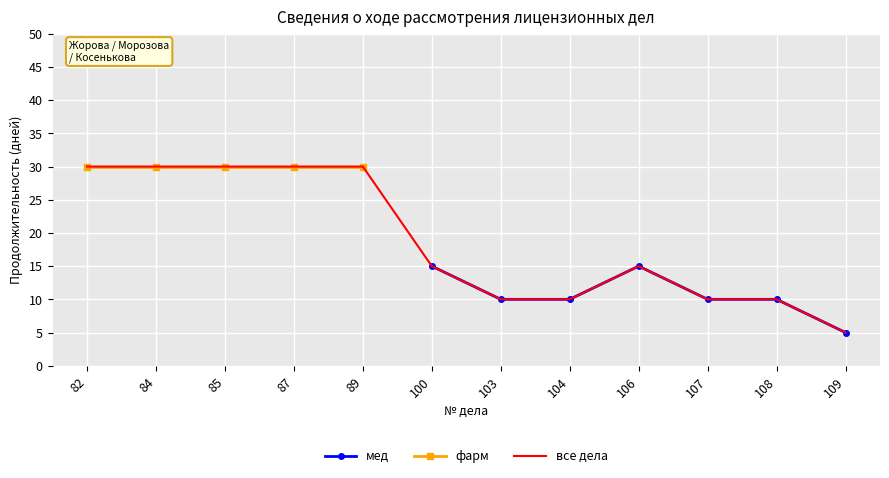

How many values are between 10 and 15?

6